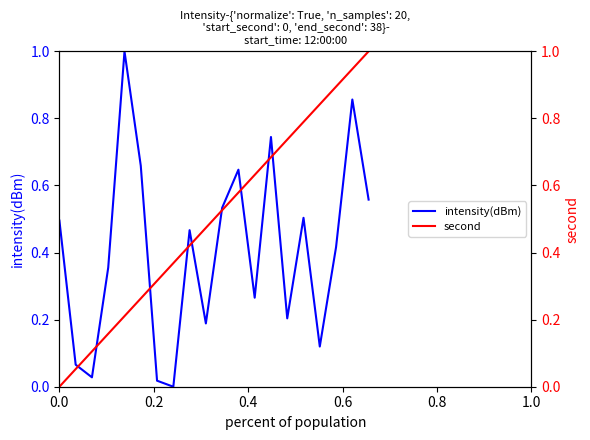

True or false: second has a value of 0.2 at 16.

False